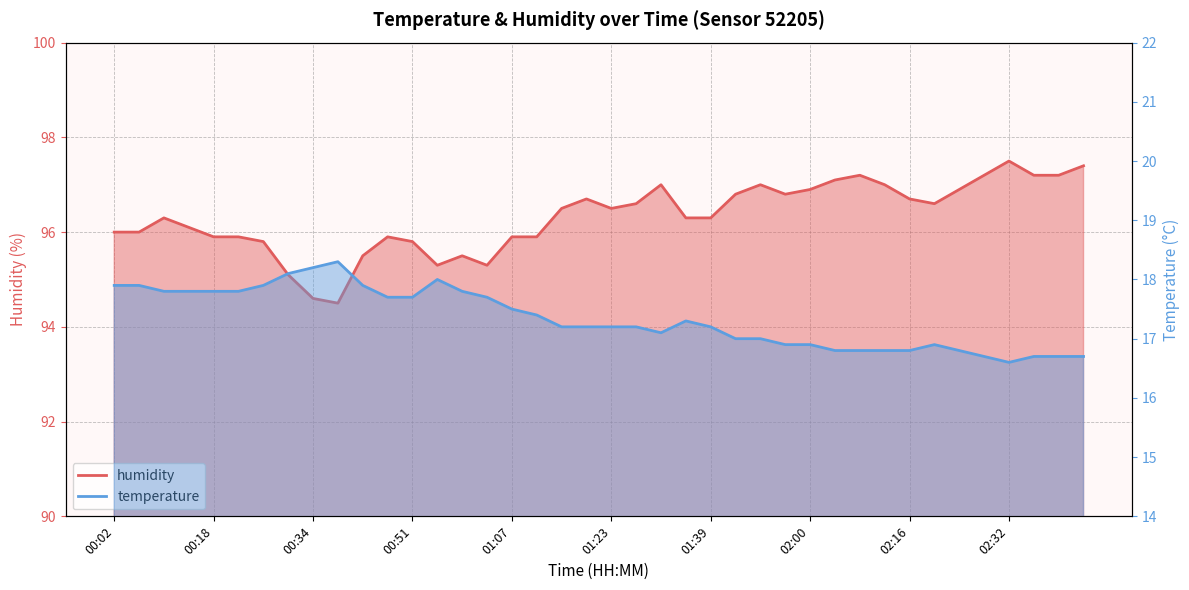

How many interior local valleys does the temperature series have?

2